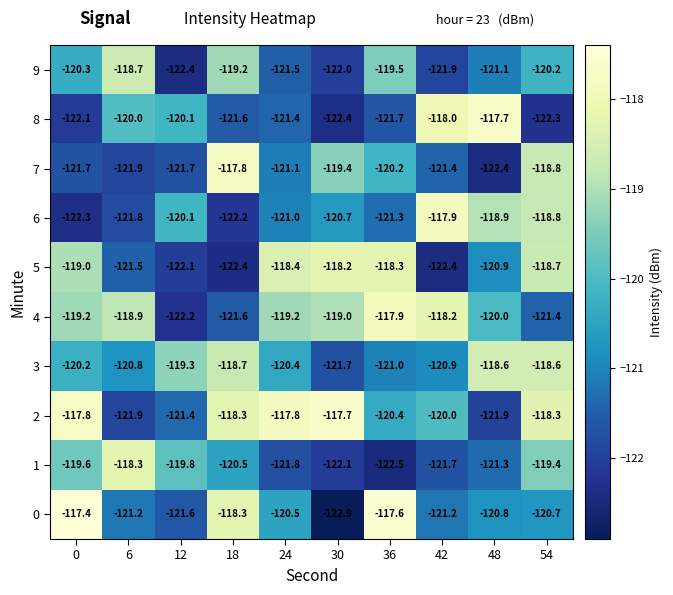

What is the spread (max minus min) of values at 54?

4.0